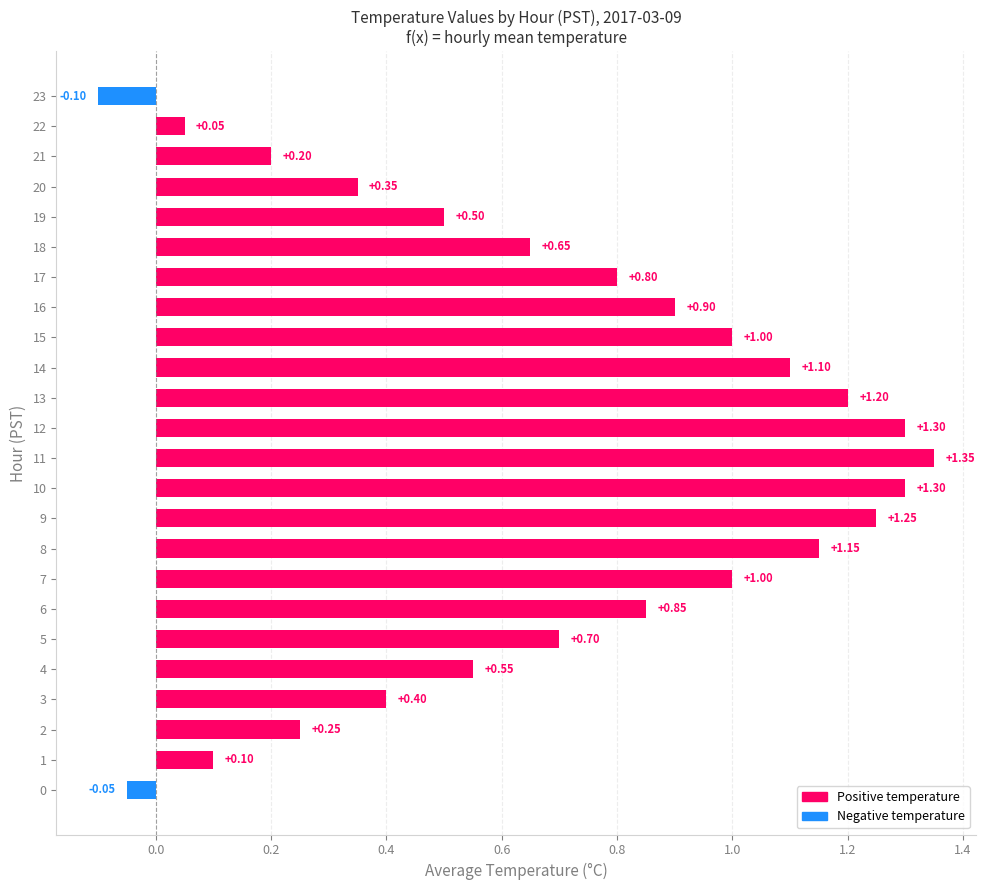

Which label corresponds to the largest value in the chart?

11